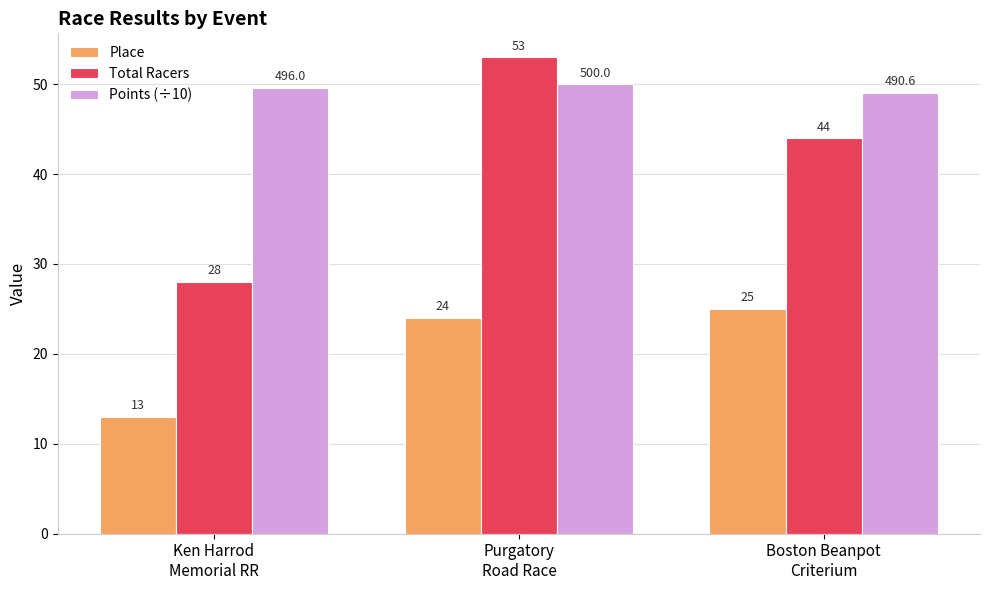

Reading right to left, what are all the values shown in this chart?

Place: 25.0	24.0	13.0
Total Racers: 44.0	53.0	28.0
Points (÷10): 49.1	50.0	49.6